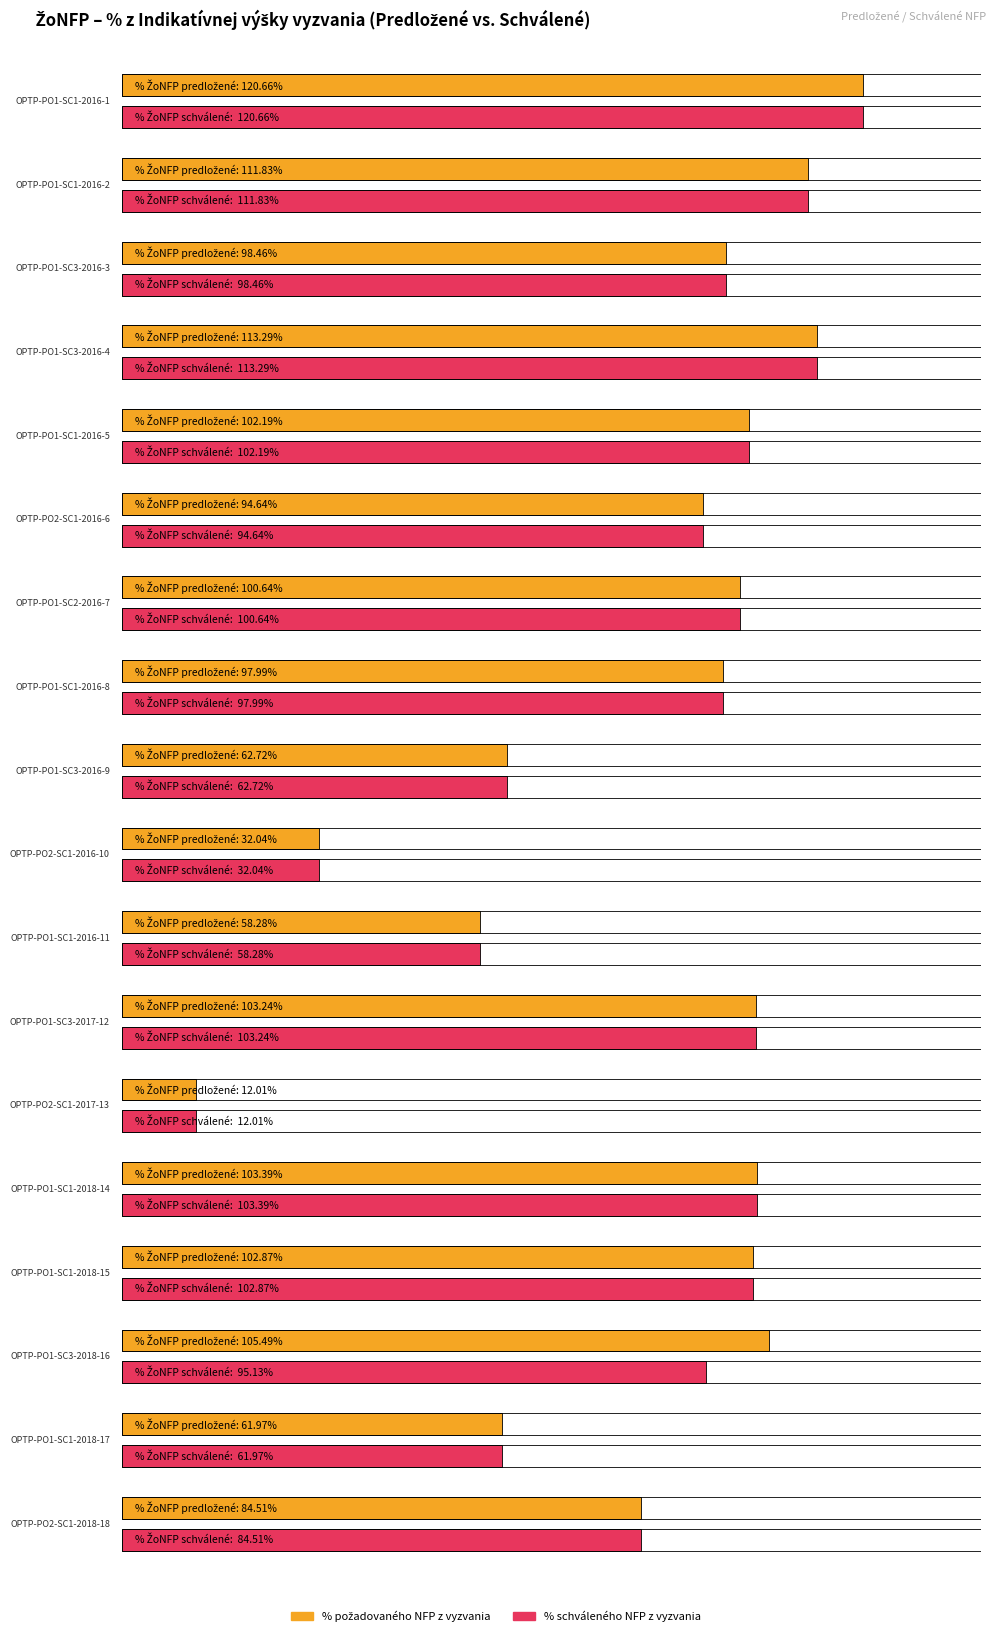

The Počet ŽoNFP (Predložené) series shows 45 at OPTP-PO1-SC3-2018-16. True or false?

False